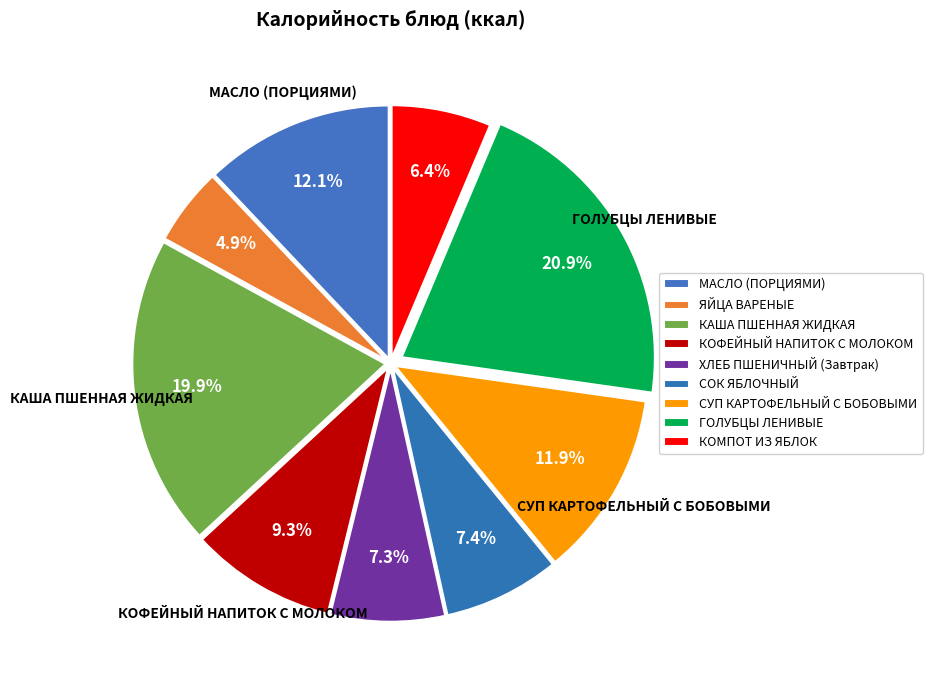

What is the largest slice in the pie chart?

ГОЛУБЦЫ ЛЕНИВЫЕ